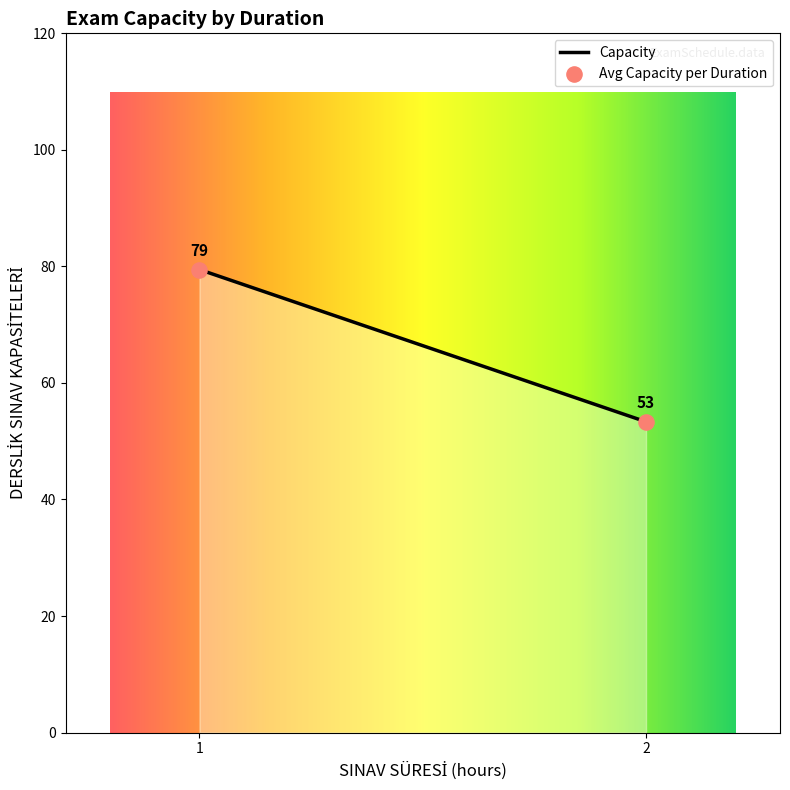

What is the smallest value displayed?

53.3